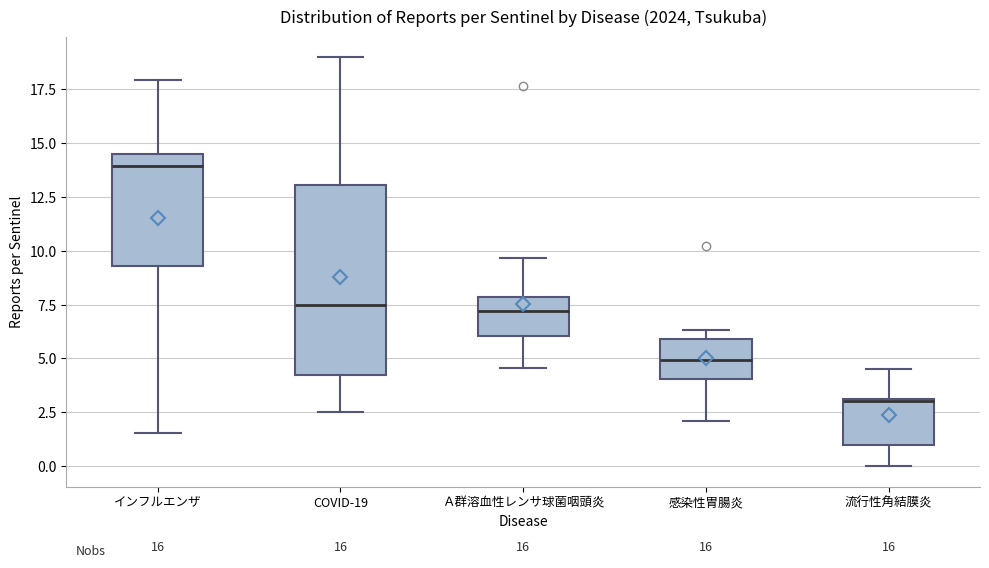

Which box's median line is the highest?

インフルエンザ